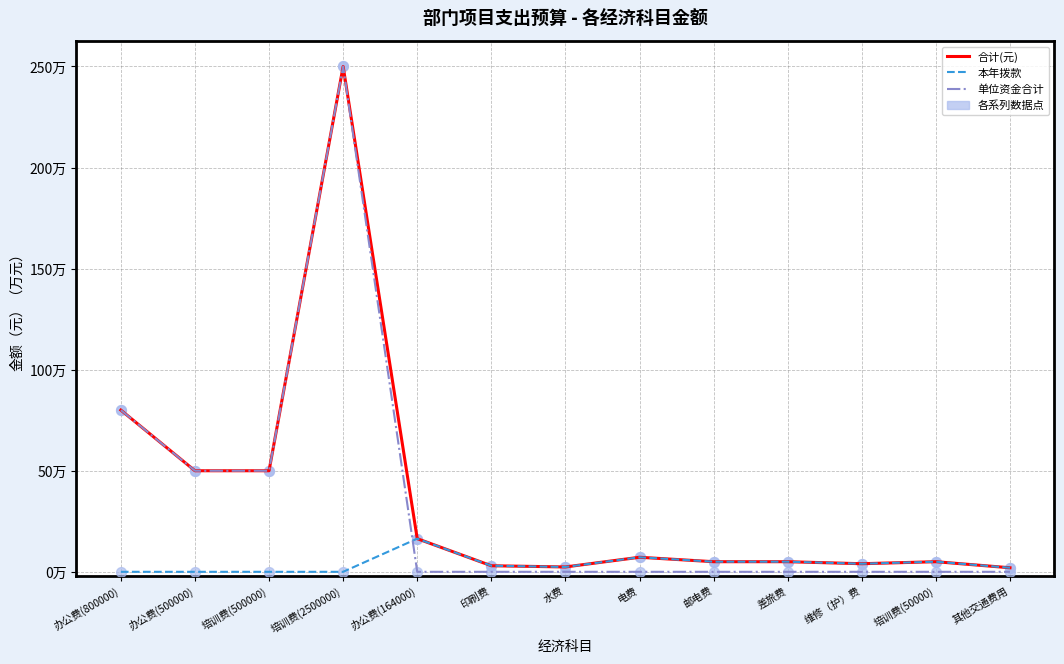

What is the total value across all series at 水费?

4.8